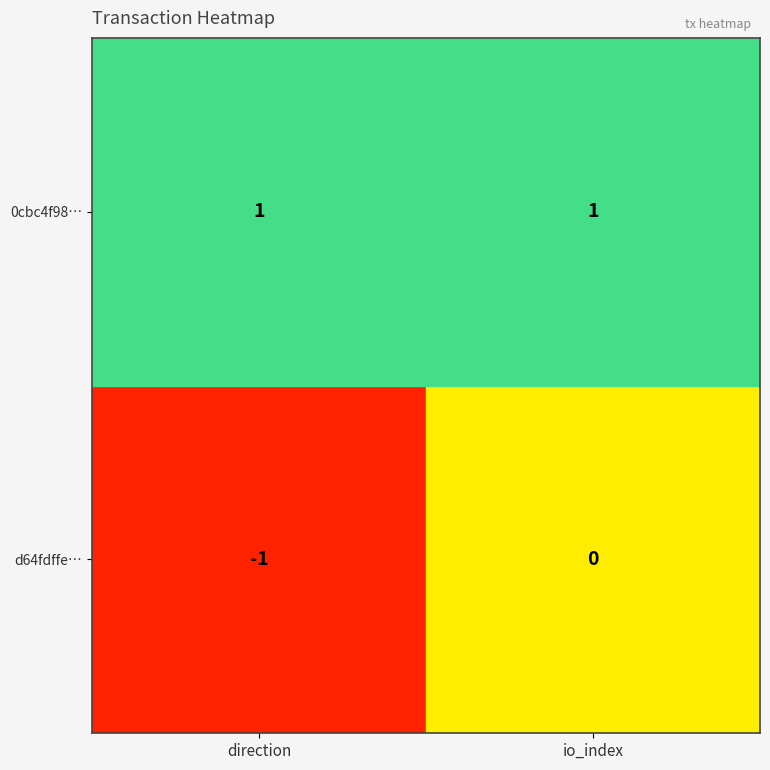

The value of d64fdffe… at direction is 0. True or false?

False